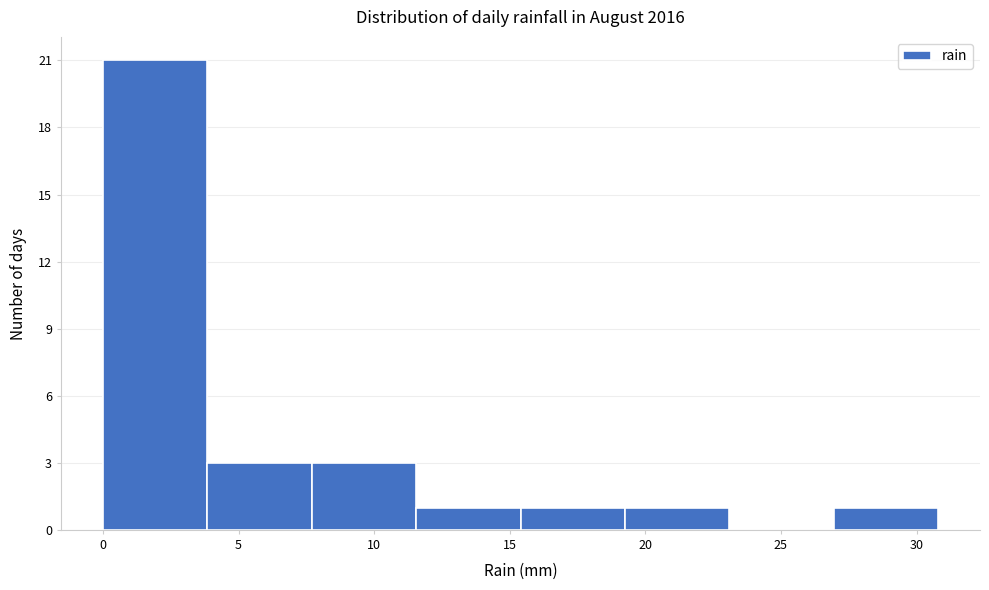

What is the height of the bar covering 0.00 to 3.85 on the x-axis? Neither the bar edges nor the heights are printed on the chart, so give them approximately, as read against the axes.

21